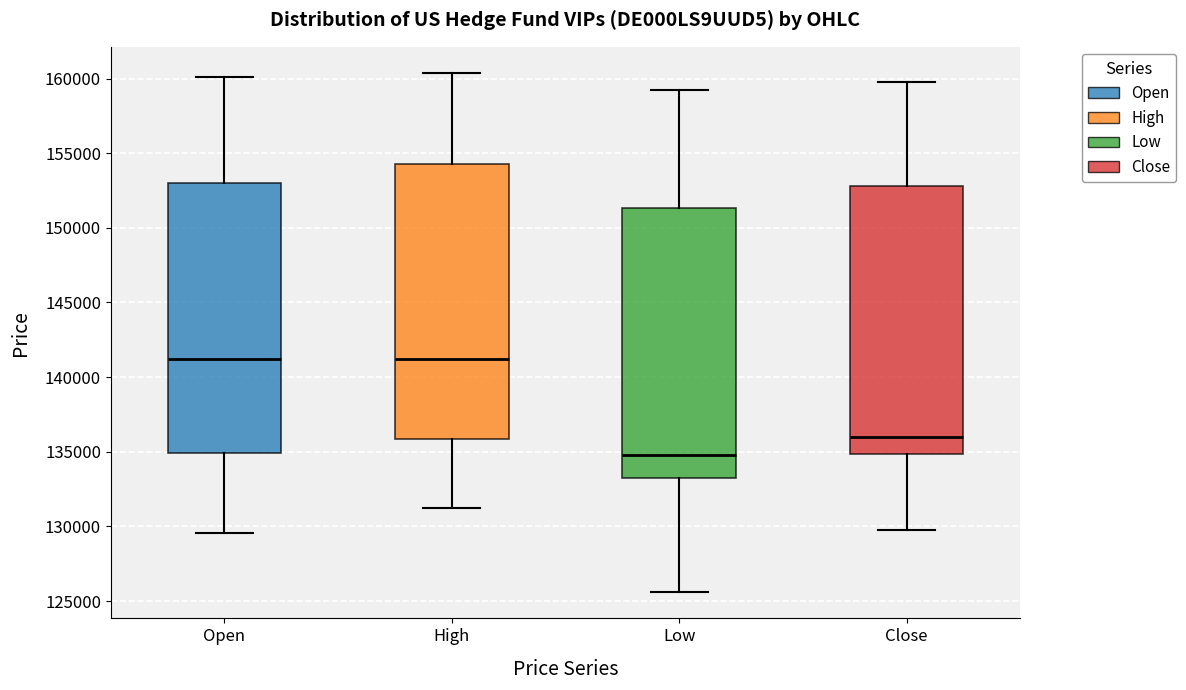

Where is the lower edge of the box for High on the y-axis? The values are not printed on the chart, so give them approximately, as read against the axis.

136000